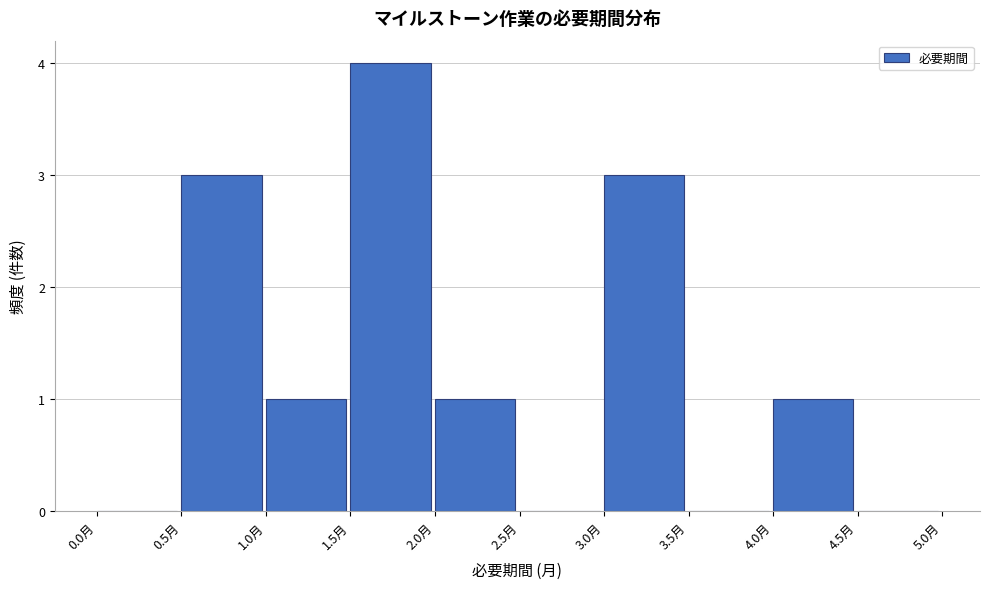

Reading left to right, transcribe this chart: for each bar, give the range it covers on the x-axis and its height. The values are not printed on the chart, so give them approximately, as read against the axis.

0.0 to 0.5: 0
0.5 to 1.0: 3
1.0 to 1.5: 1
1.5 to 2.0: 4
2.0 to 2.5: 1
2.5 to 3.0: 0
3.0 to 3.5: 3
3.5 to 4.0: 0
4.0 to 4.5: 1
4.5 to 5.0: 0